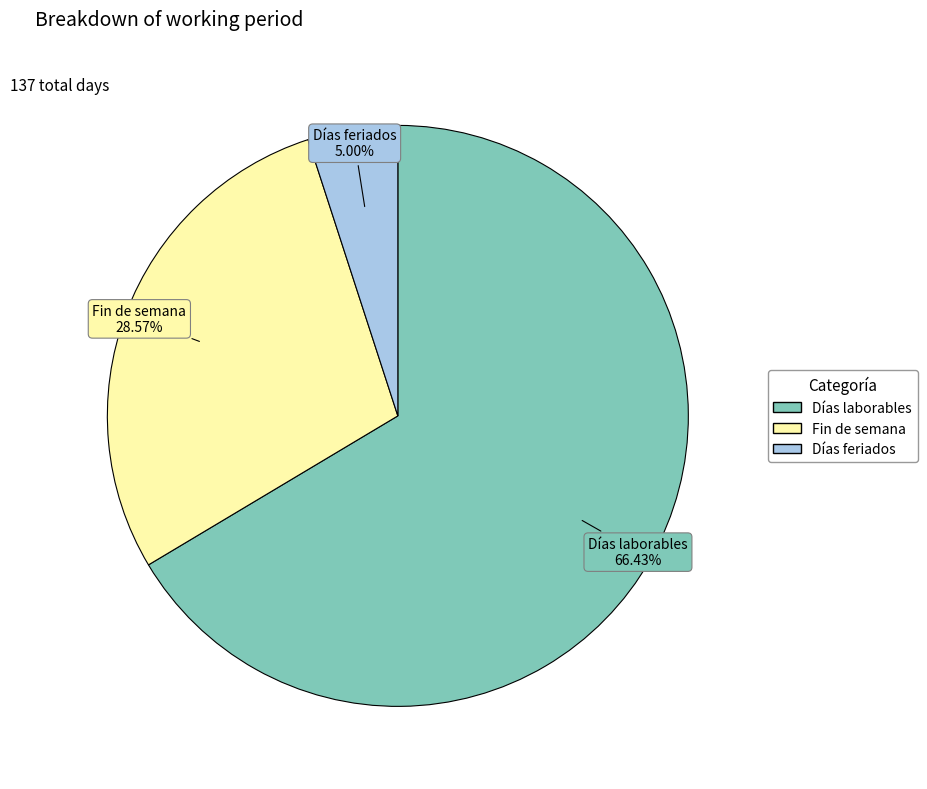

Is the sum of Días feriados and Días laborables greater than half?

Yes